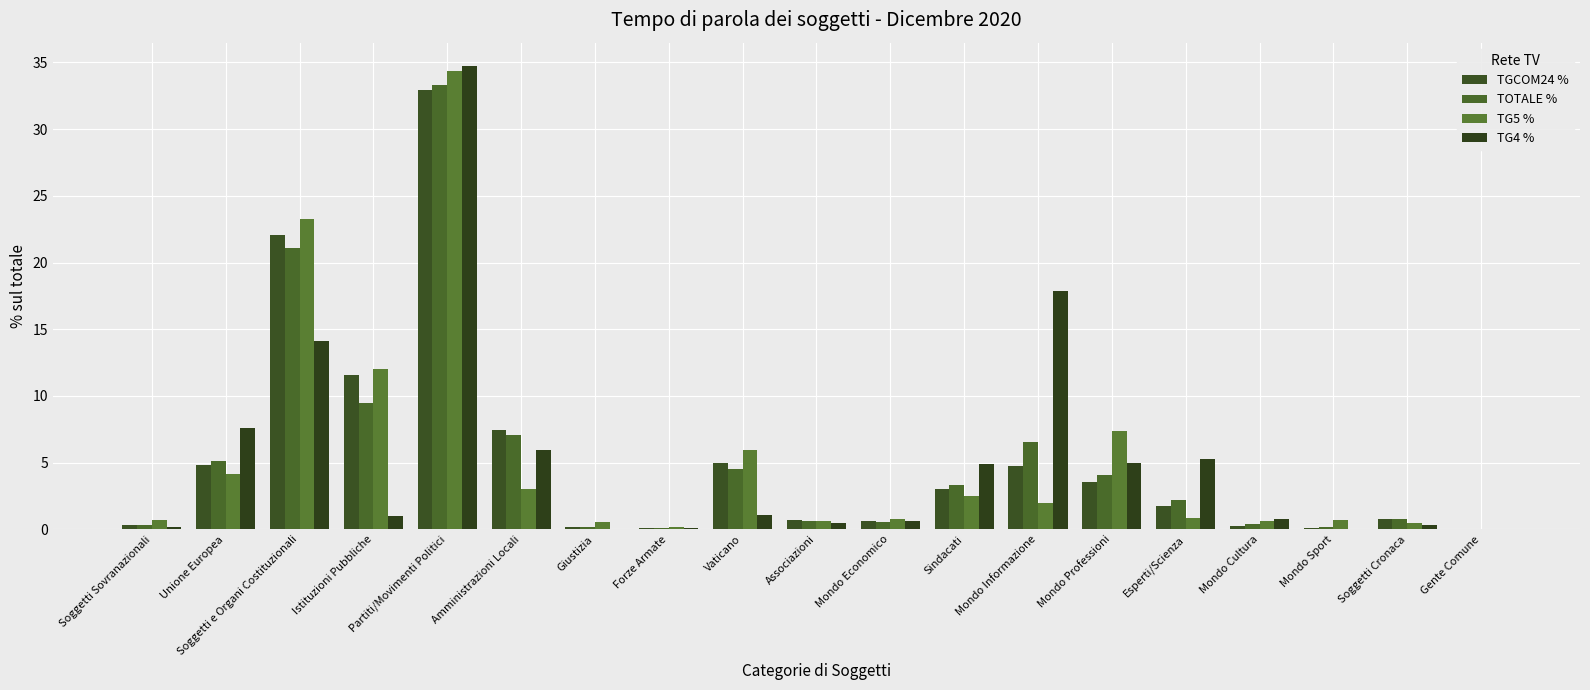

Where does the TGCOM24 % series first go above 1?

Unione Europea